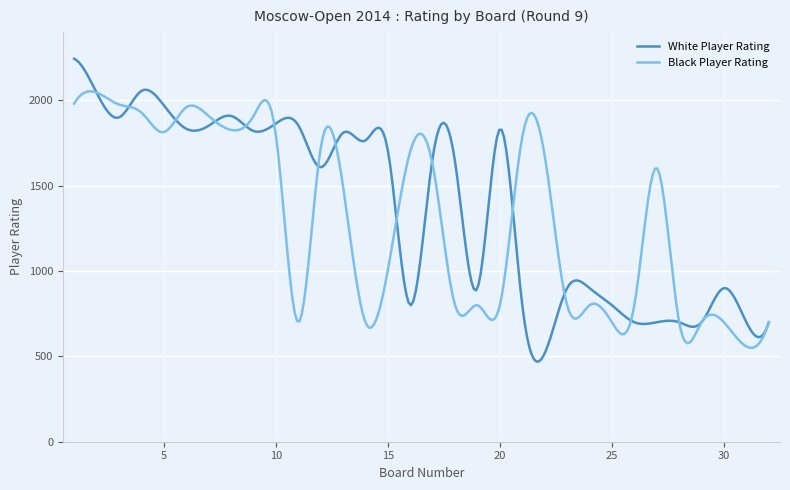

Which series has the largest range (max minus min)?

White Player Rating